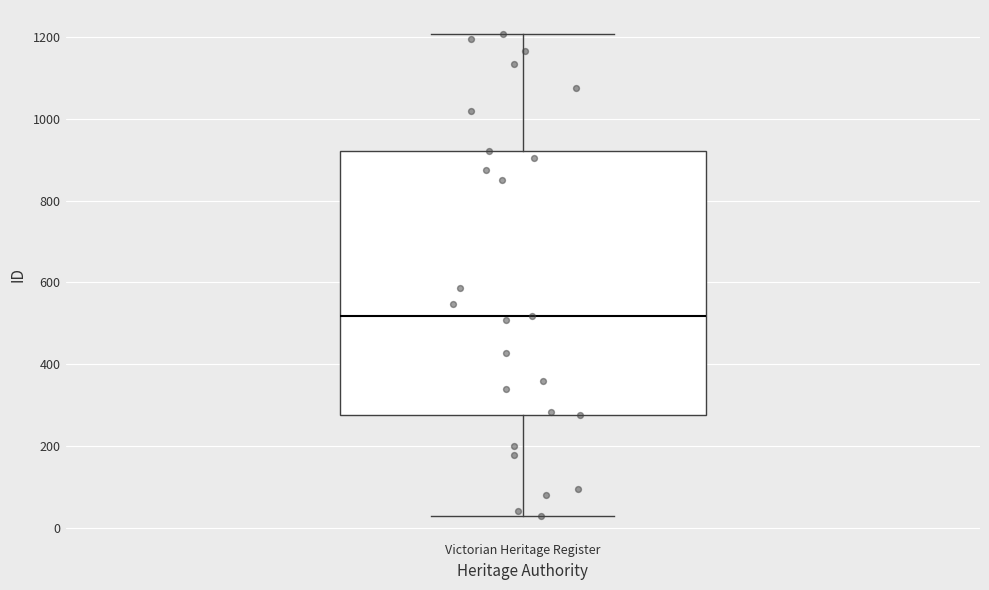

Where does the upper whisker of the box for Victorian Heritage Register end on the y-axis? The values are not printed on the chart, so give them approximately, as read against the axis.

1200